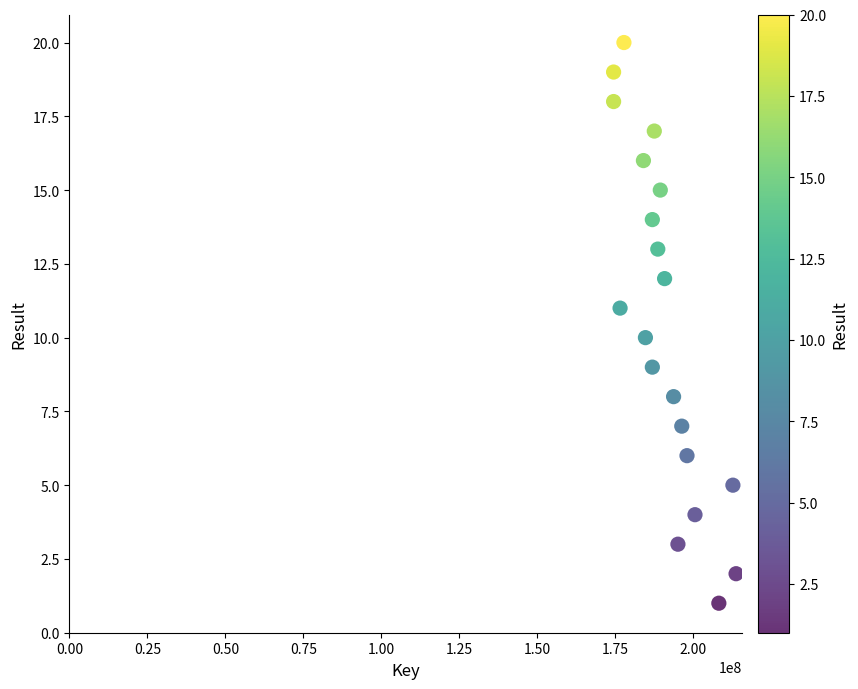

What is the range of X values (max minus min)?

39253953